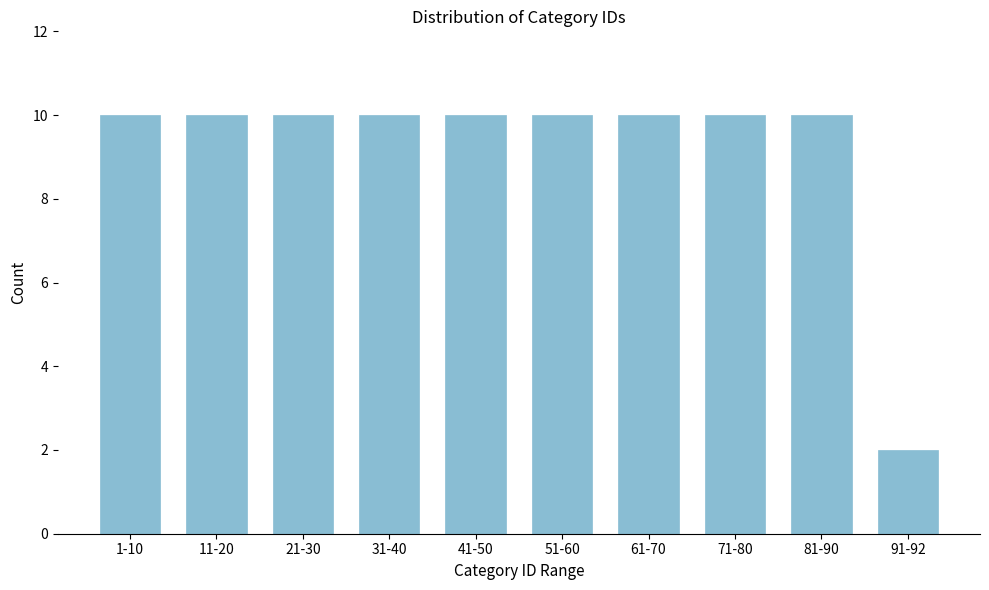

Reading right to left, what are all the values shown in this chart?

91-92=2	81-90=10	71-80=10	61-70=10	51-60=10	41-50=10	31-40=10	21-30=10	11-20=10	1-10=10